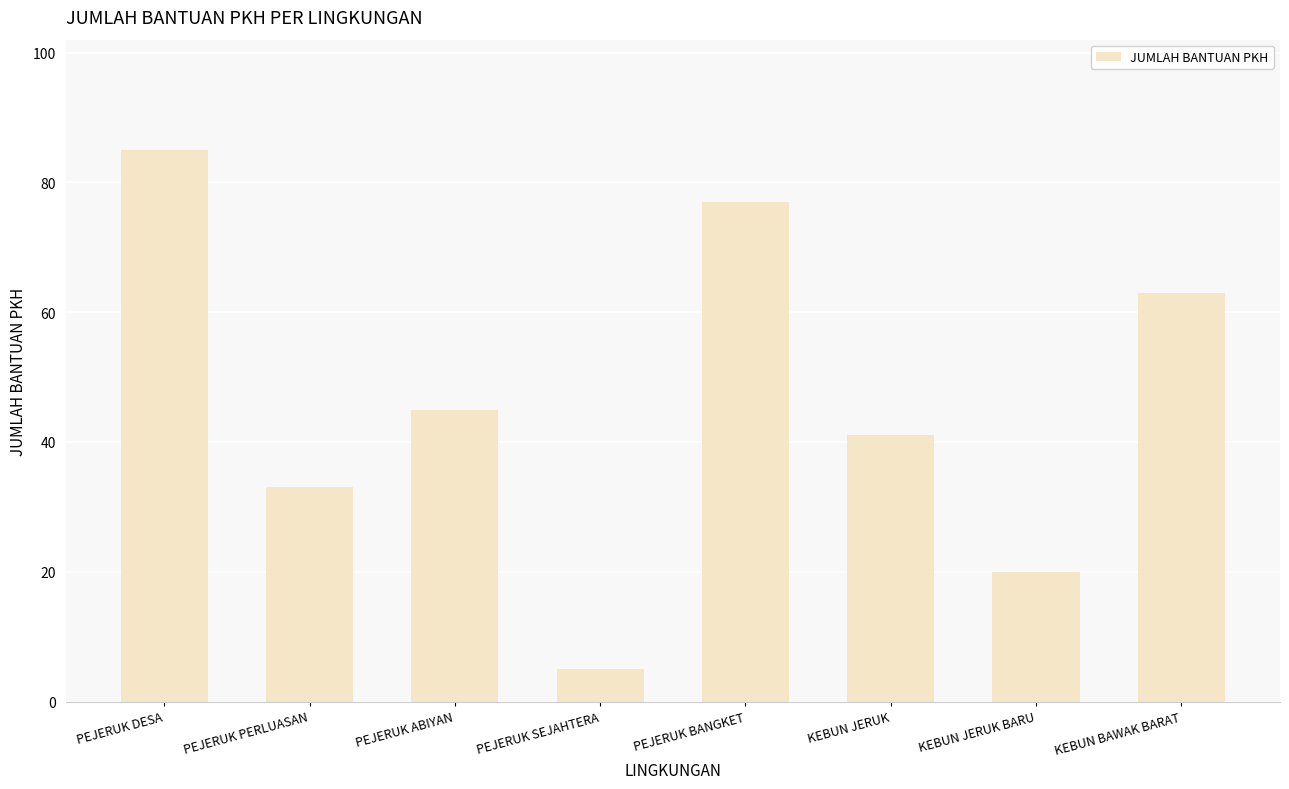

Where does the data first go above 45?

PEJERUK DESA